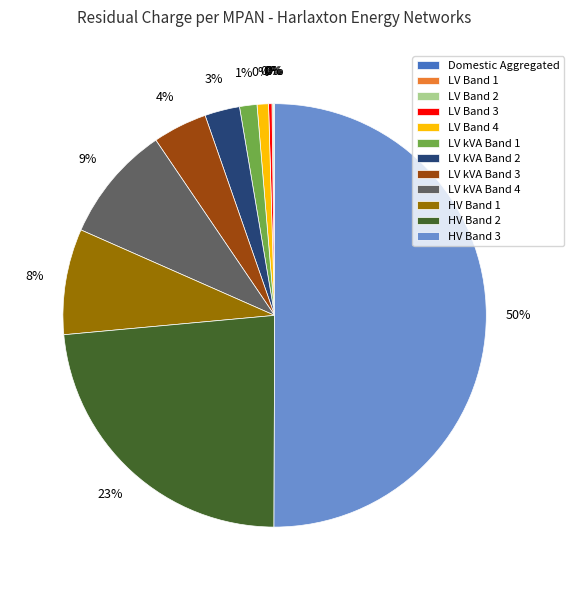

What is the total percentage of LV kVA Band 2 and LV Band 2?

2.8%